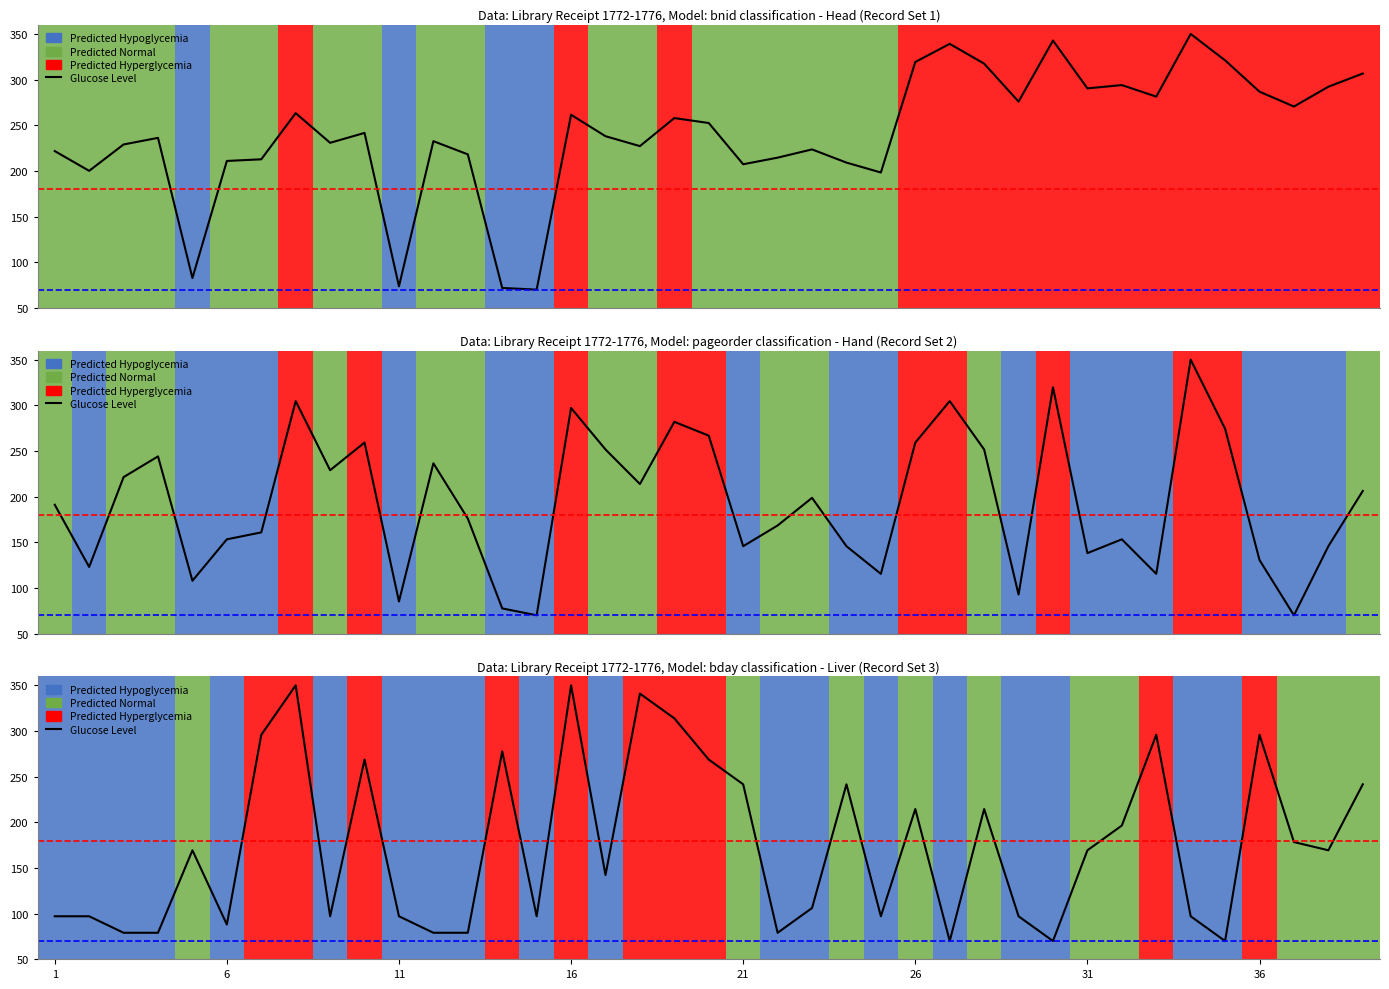

How many series are shown in this chart?

1